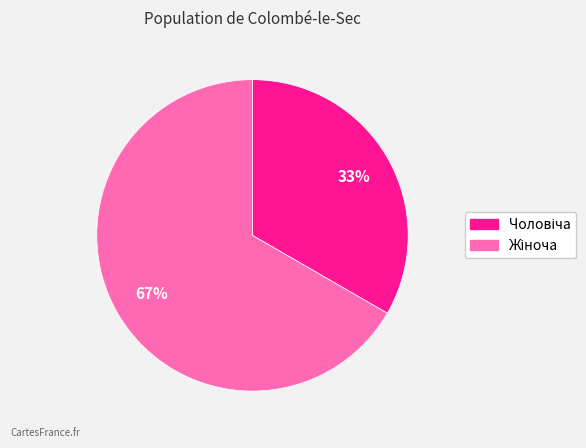

To the nearest percent, what is the average slice percentage?

50%